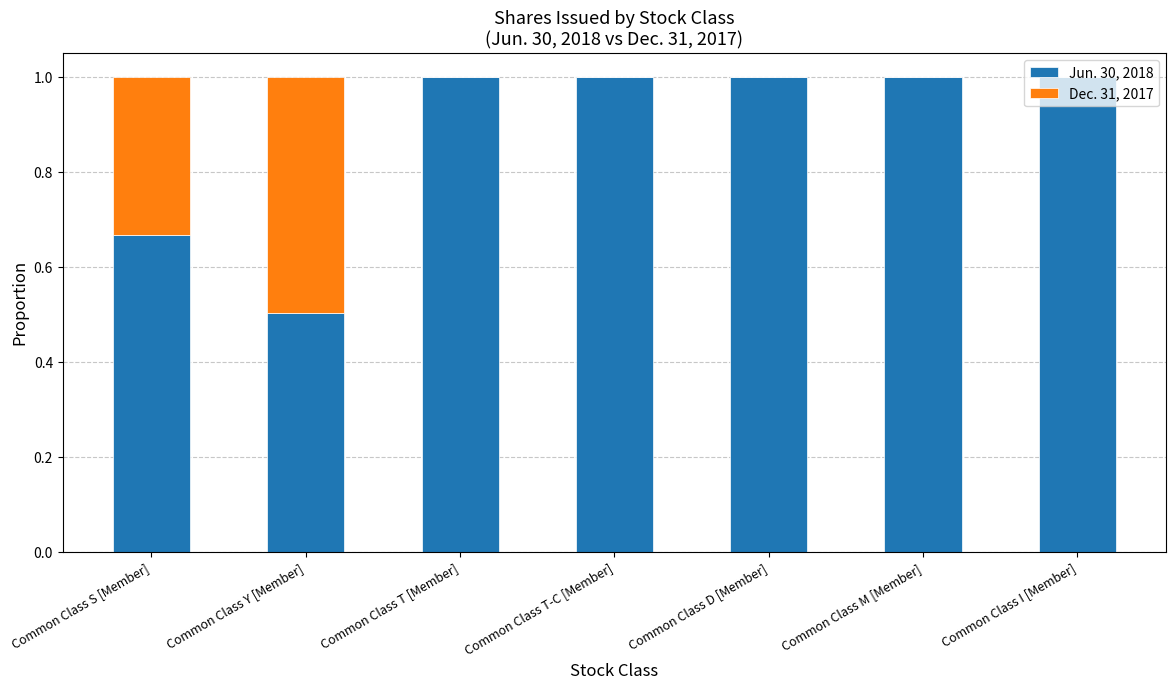

What is the total value across all series at Common Class T [Member]?

1.0